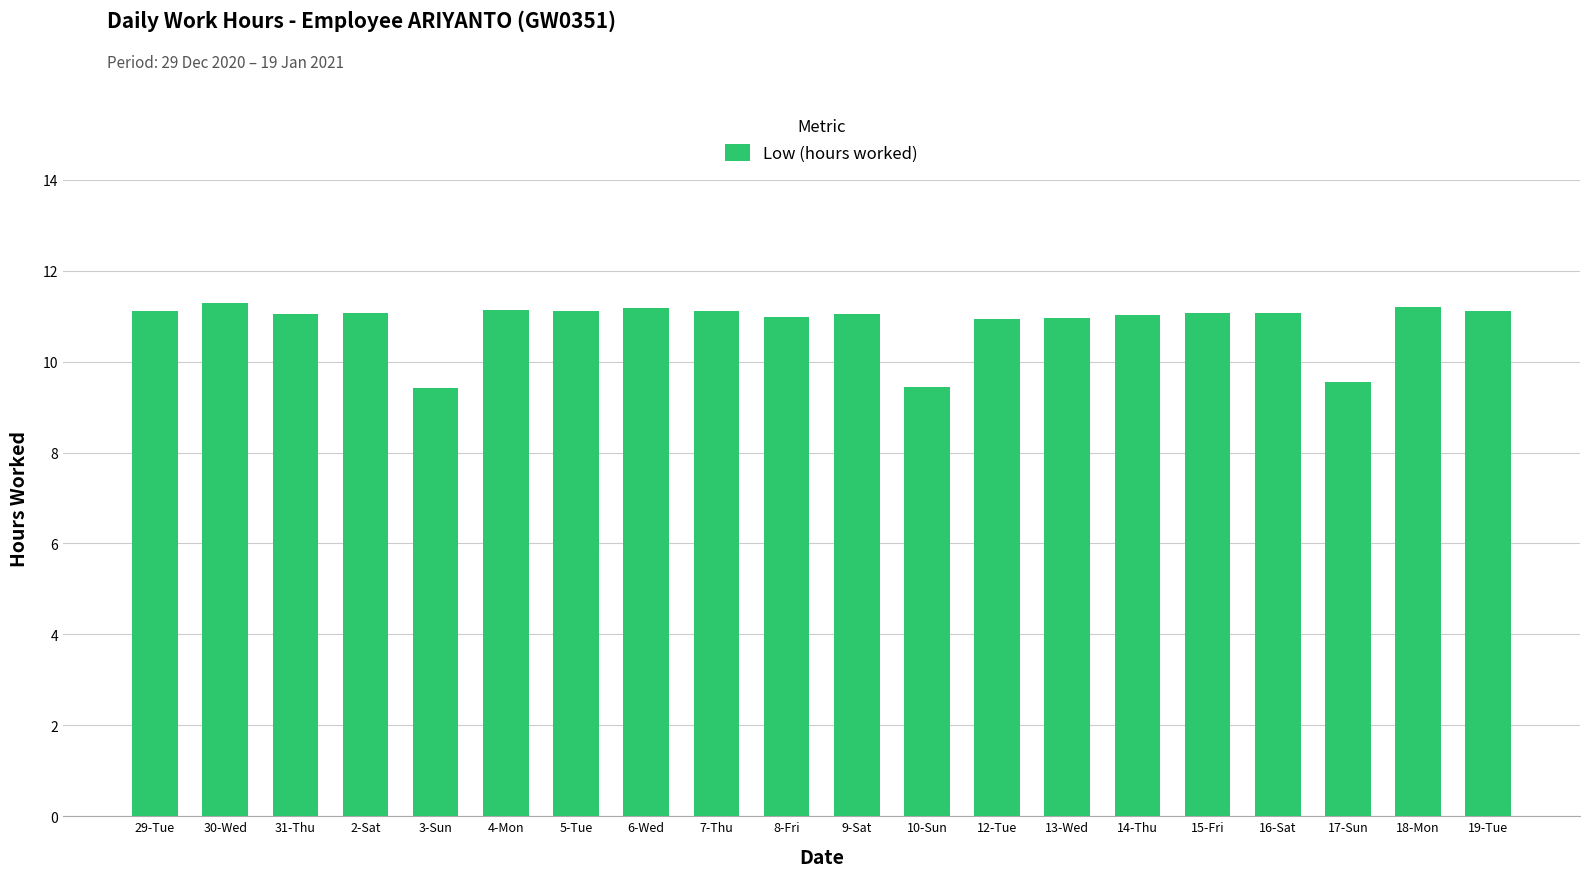

What is the greatest value displayed?

11.3